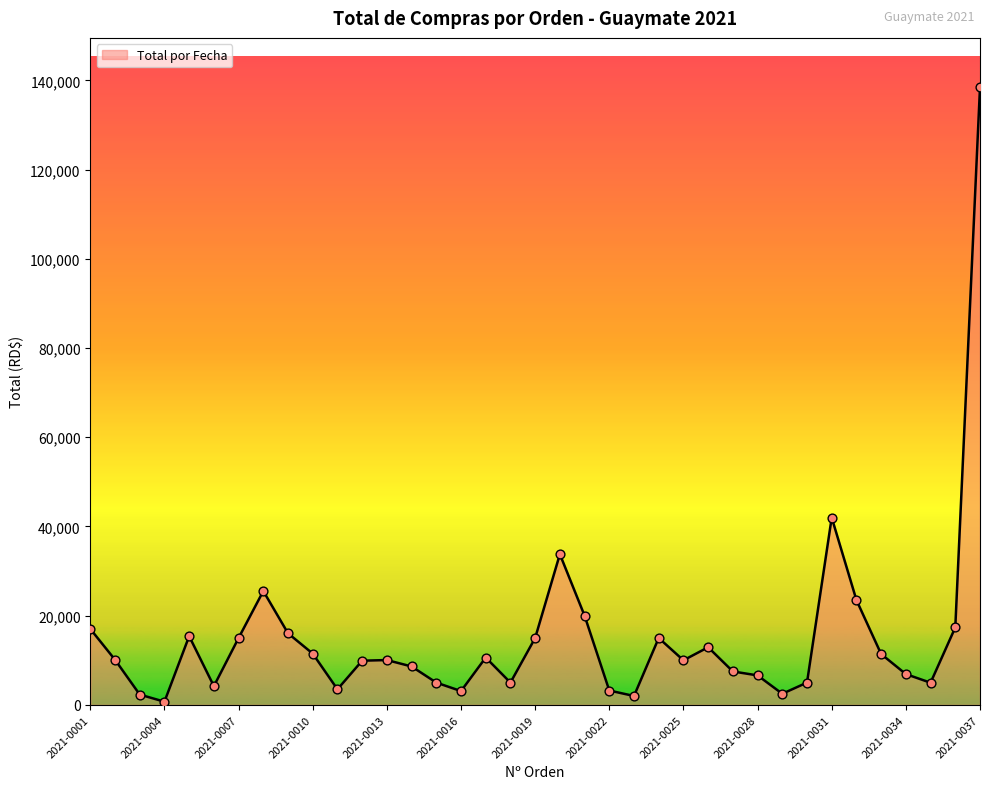

What is the maximum value shown in the chart?

138462.4